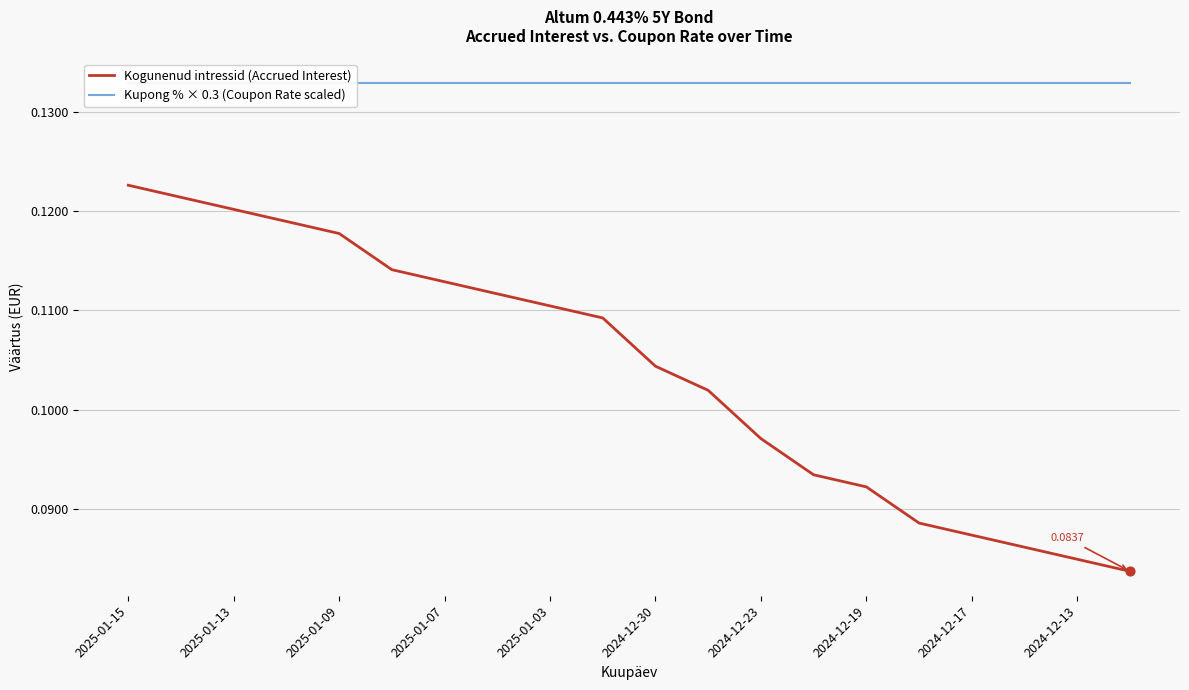

Which series contains the highest Y value?

Kupong % × 0.3 (Coupon Rate scaled)